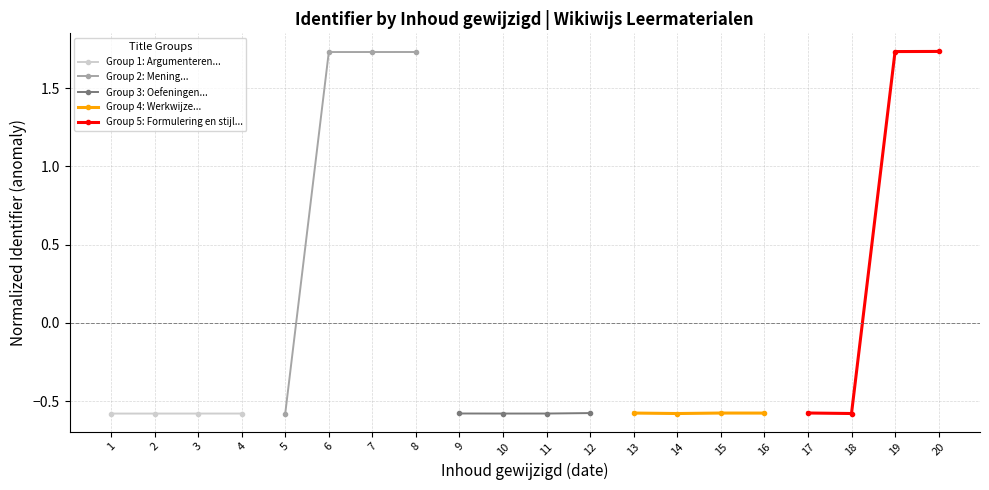

True or false: Group 2: Mening... and Group 1: Argumenteren... cross at least once.

False